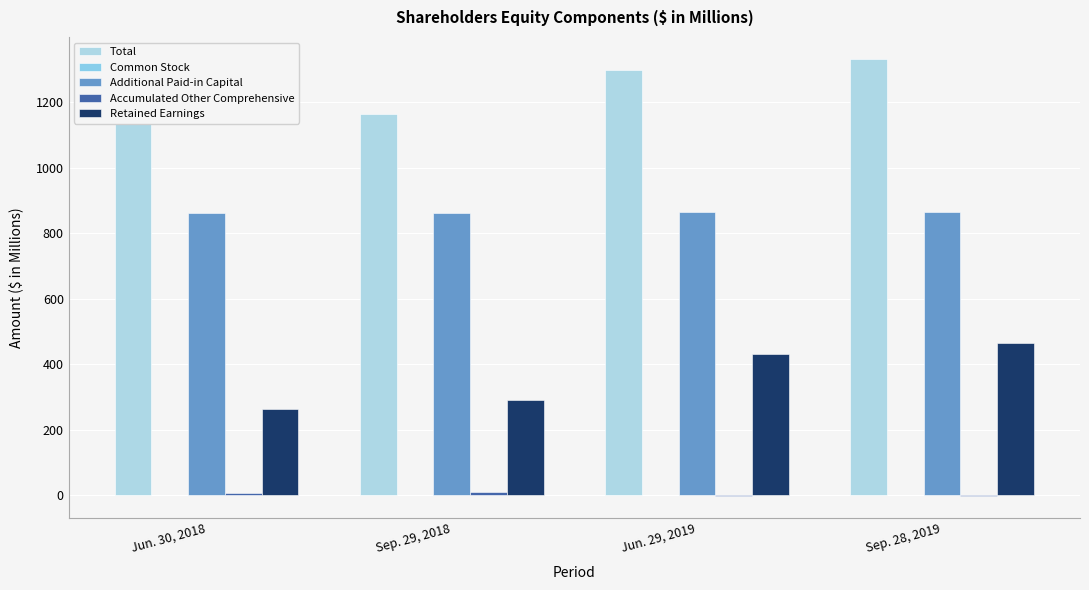

What is the highest value of the Common Stock series?

1.0